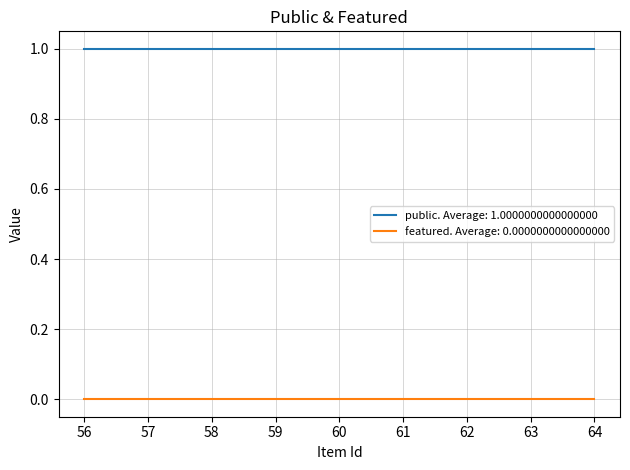

True or false: featured has a value of 0 at 63.

True